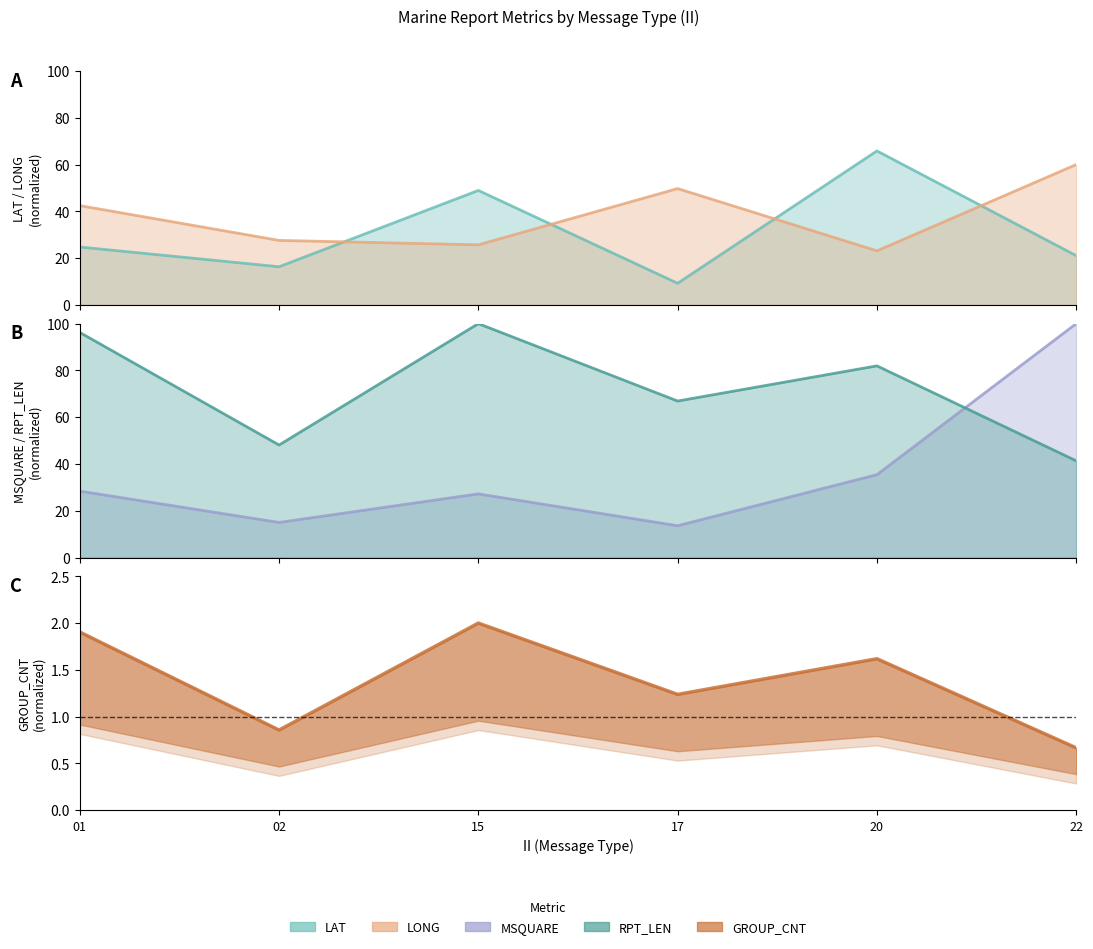

How many values in the GROUP_CNT series exceed 1?

4